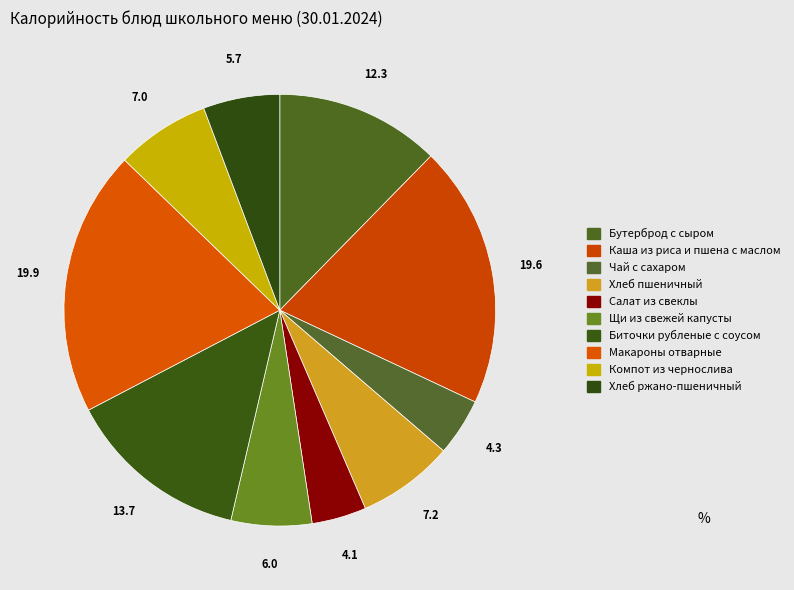

Combined, what portion of the pie is Биточки рубленые с соусом and Хлеб ржано-пшеничный?

19.4%